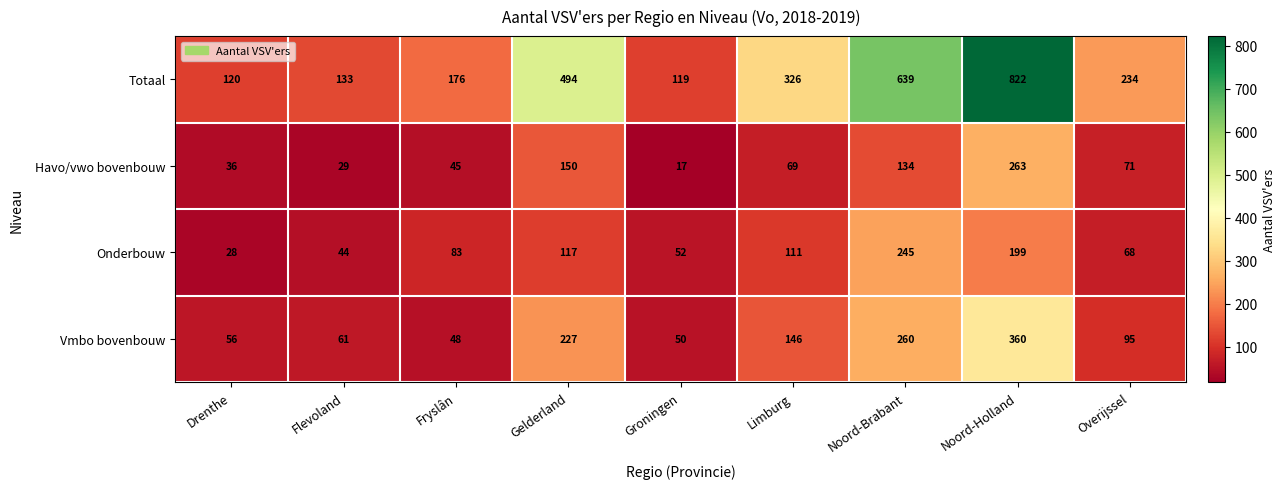

At which category is the sum across all series the highest?

Noord-Holland